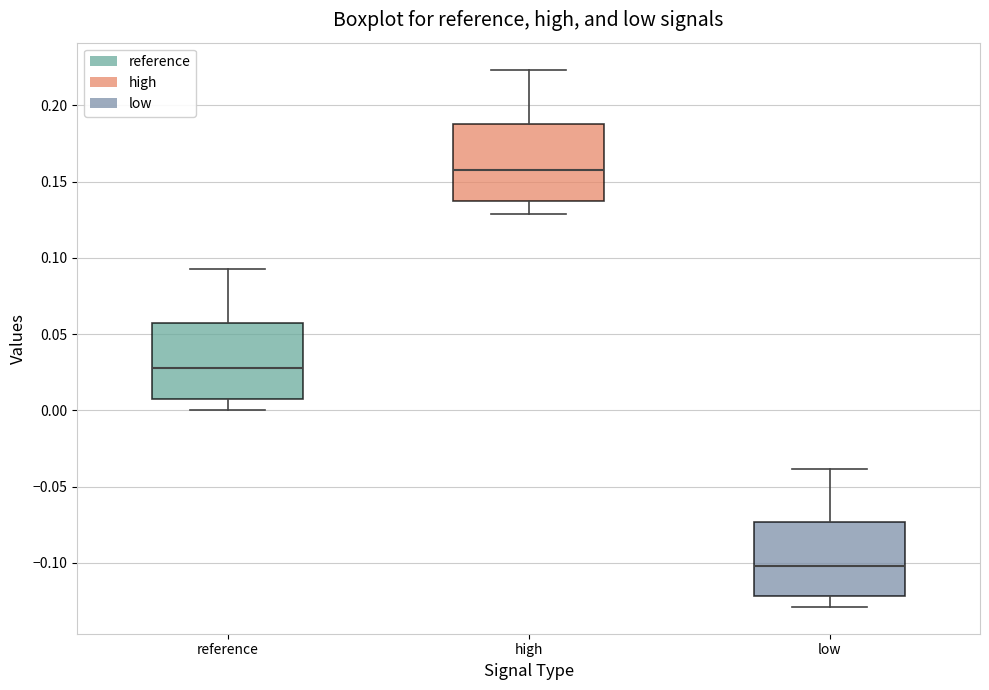

Which box's median line is the highest?

high